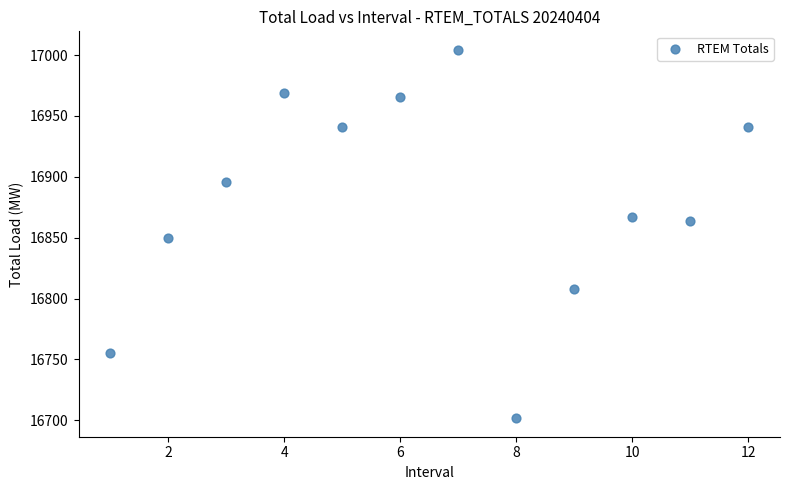

What is the range of Y values (max minus min)?

302.8